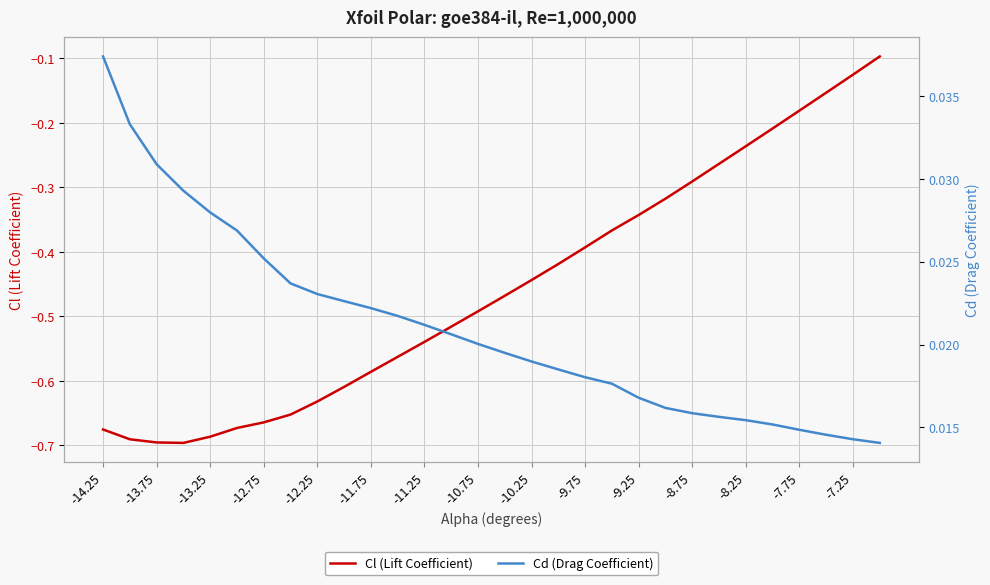

Which series has the largest total across all categories?

Cd (Drag Coefficient)